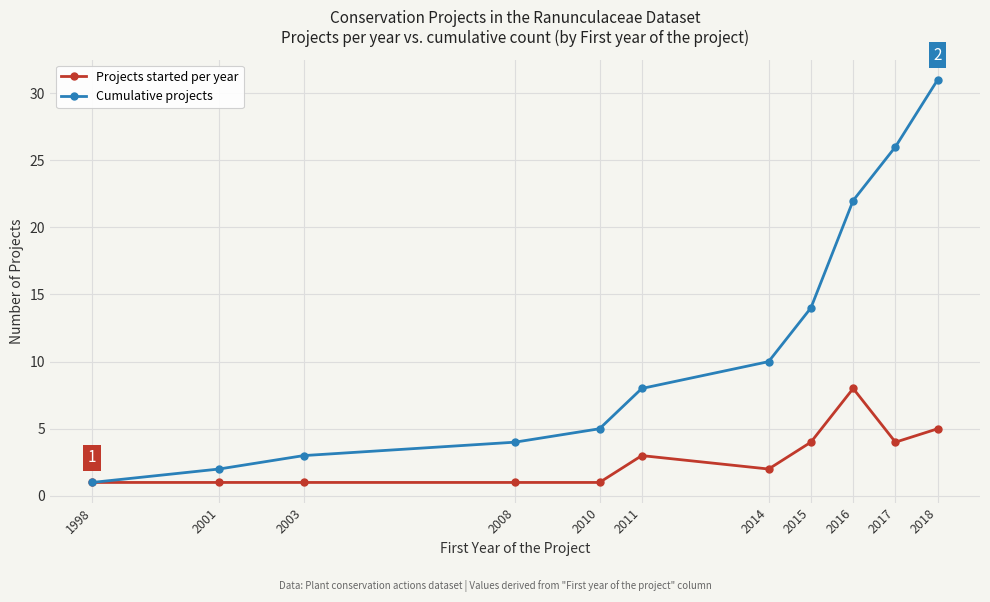

Which label corresponds to the largest value in the chart?

2018